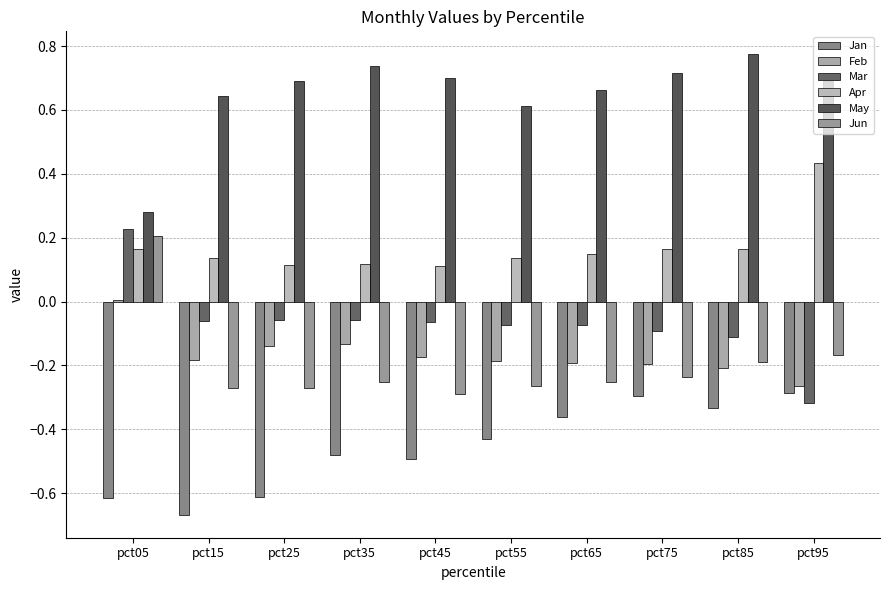

How many May values are between 0 and 1?

10